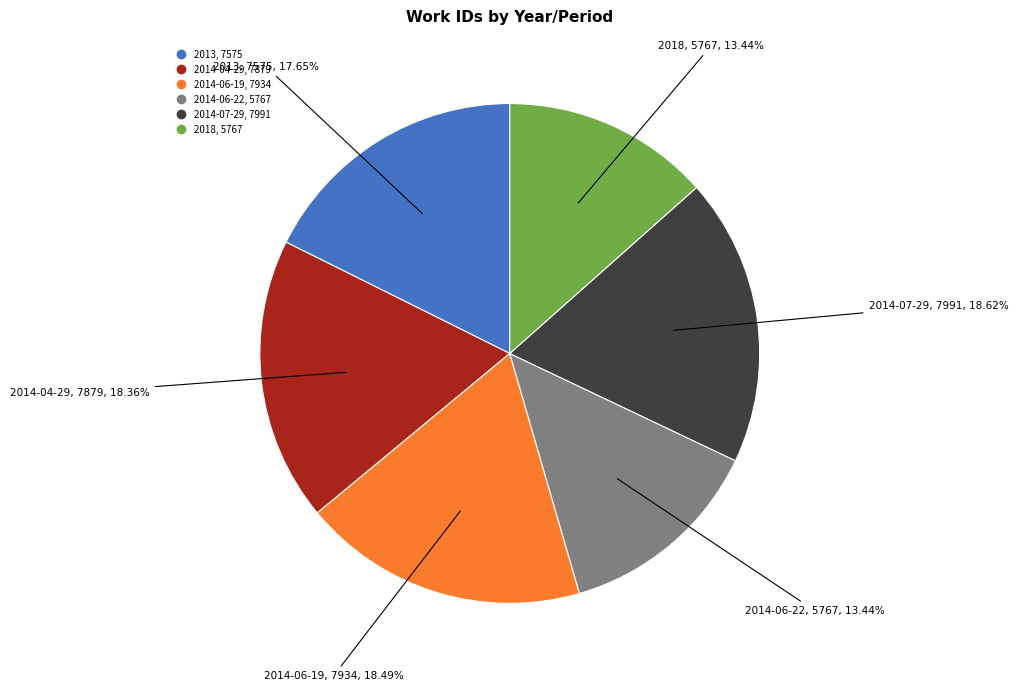

Between 2014-06-22 and 2013, which is larger?

2013